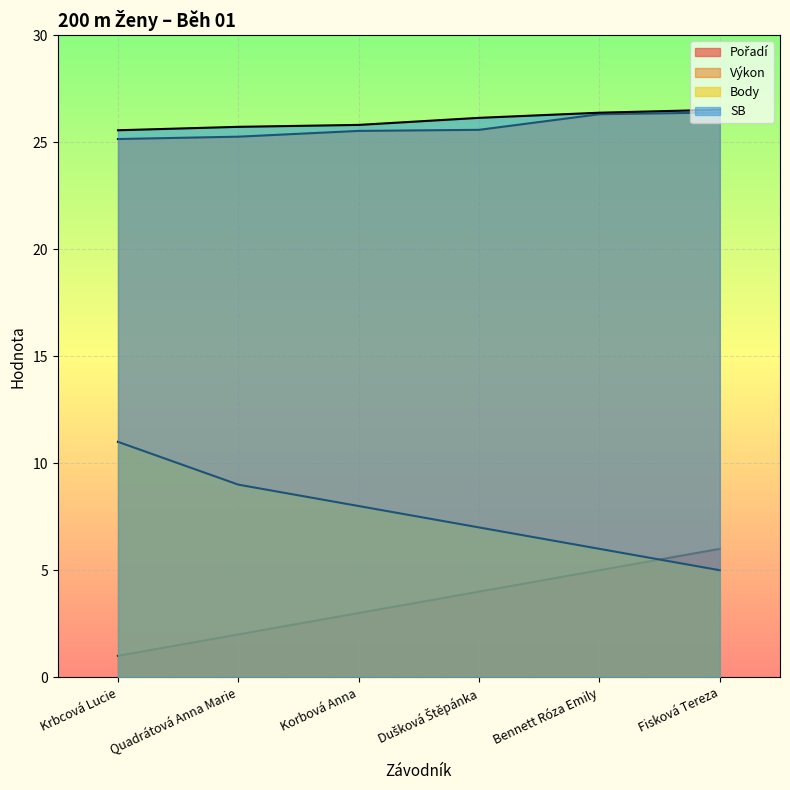

Between Quadrátová Anna Marie and Korbová Anna, which series saw the biggest shift?

Pořadí